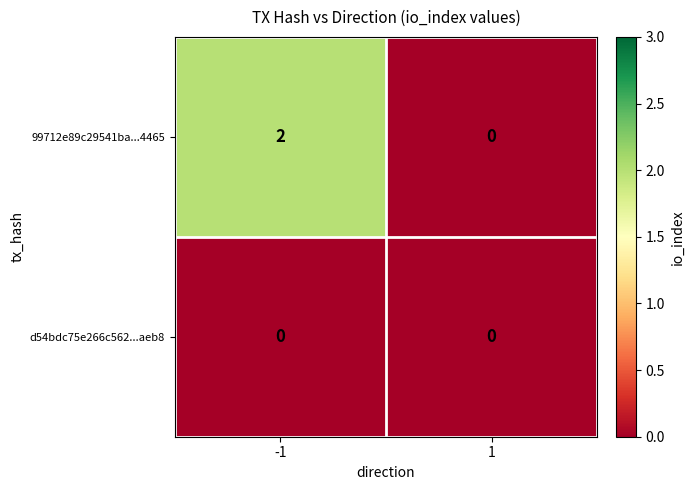

The 99712e89c29541ba...4465 series shows 3 at -1. True or false?

False